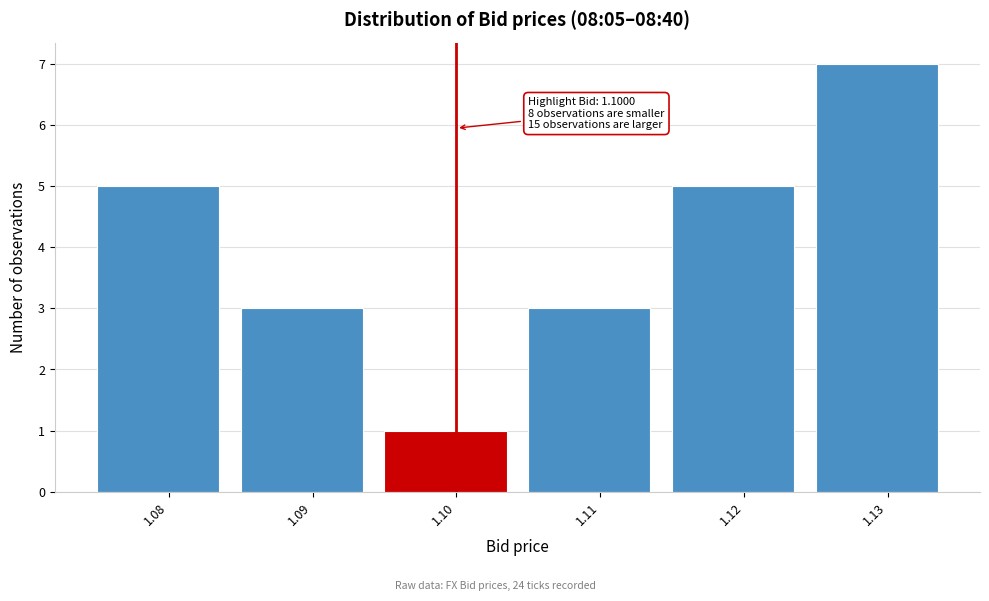

Over which range of the x-axis is the bar tallest?

1.125 to 1.135